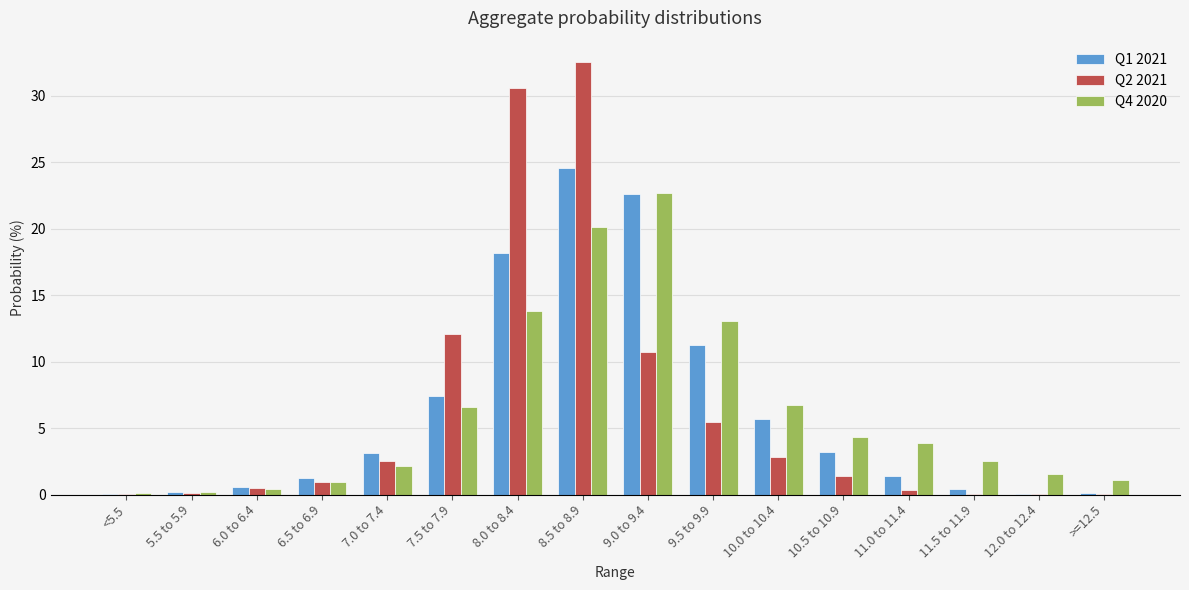

Which series changed the most between 7.5 to 7.9 and 9.0 to 9.4?

Q4 2020